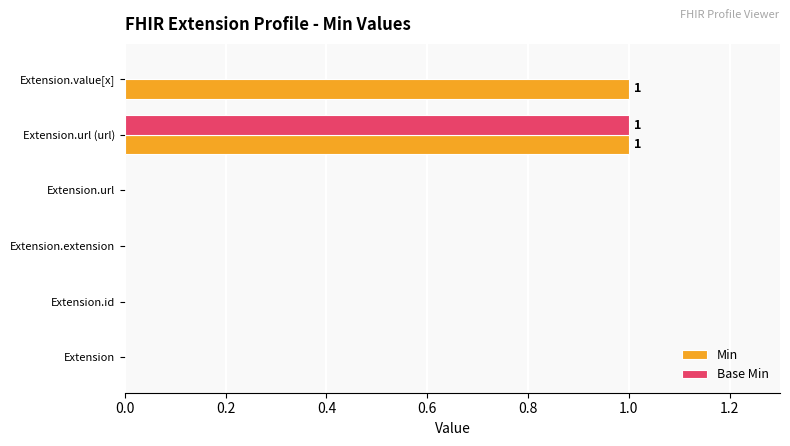

Is it true that Base Min equals 0 at Extension.extension?

True